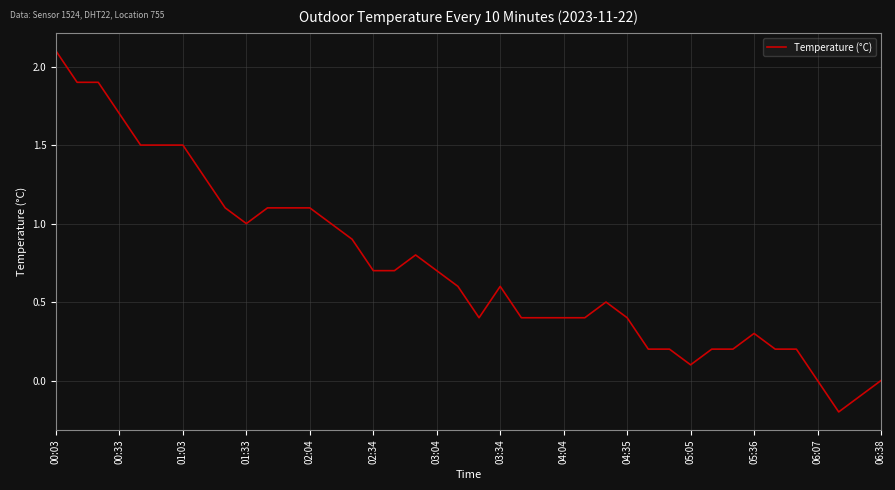

What is the difference between the maximum and minimum values?

2.3